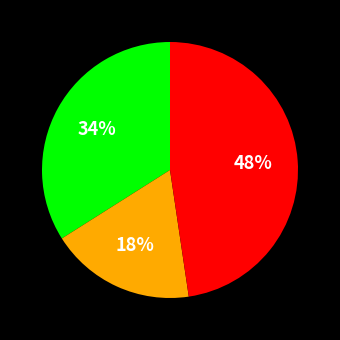

Is there a majority slice in this chart?

No